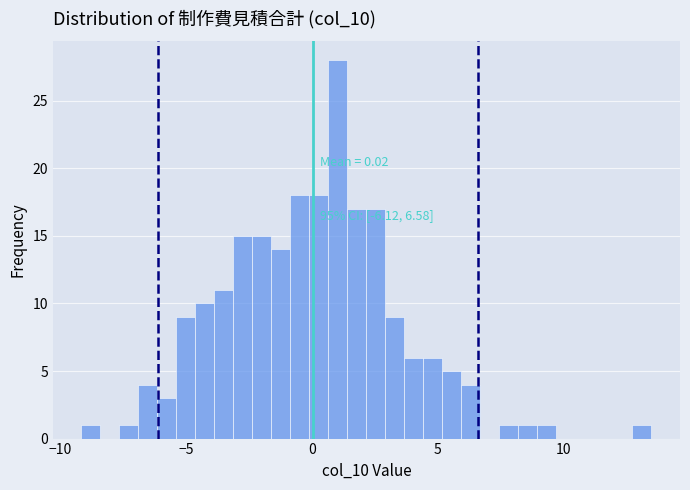

Around what value on the x-axis is the tallest bar? Give the approximate position of its centre, as read against the axis.

1.0